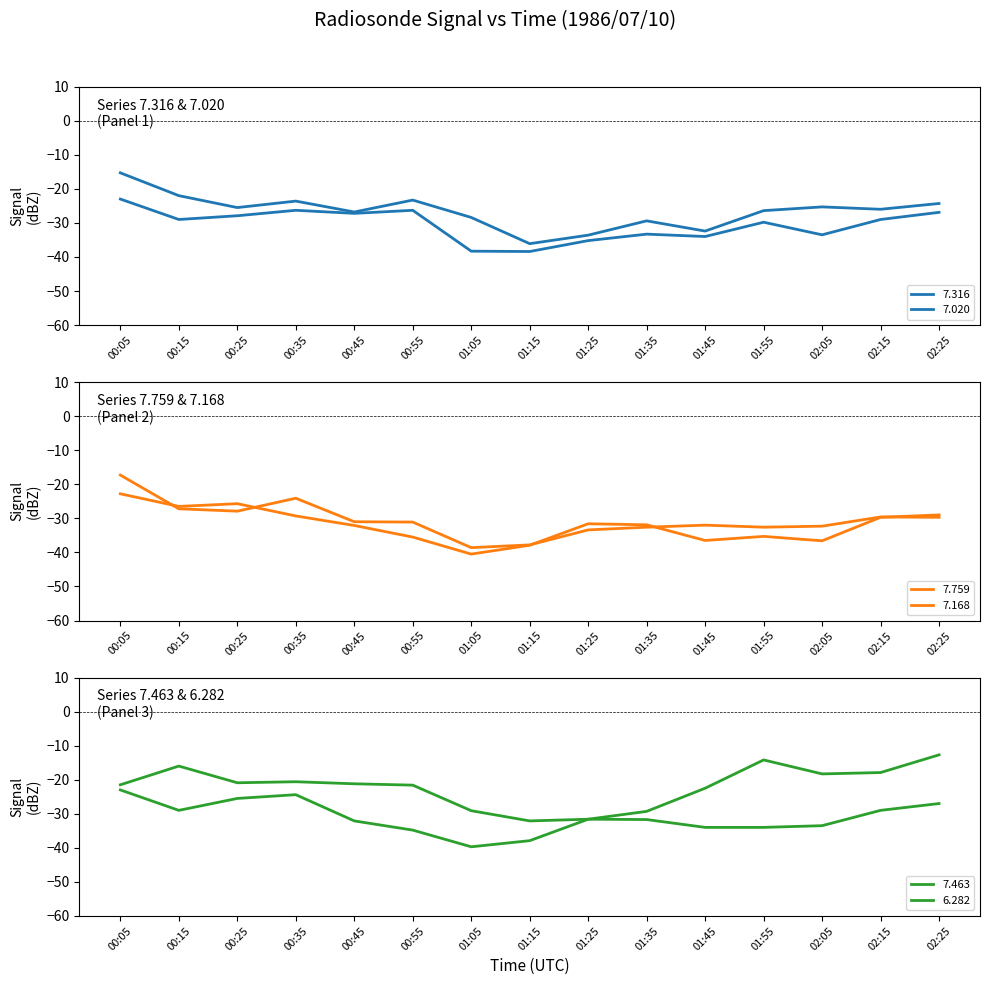

True or false: 7.316 has more than 2 interior local peaks.

True